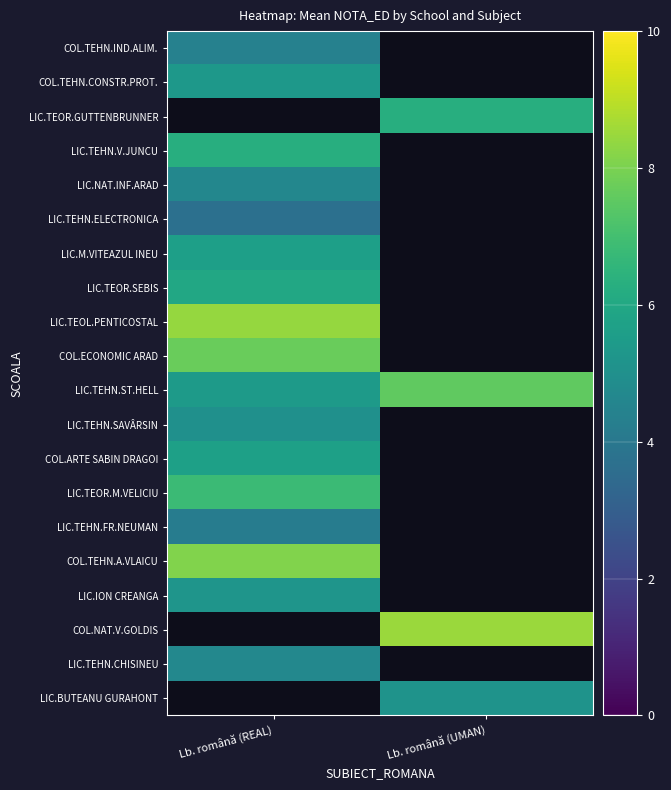

Where does the COL.NAT.V.GOLDIS series first go above 8?

Lb. română (UMAN)